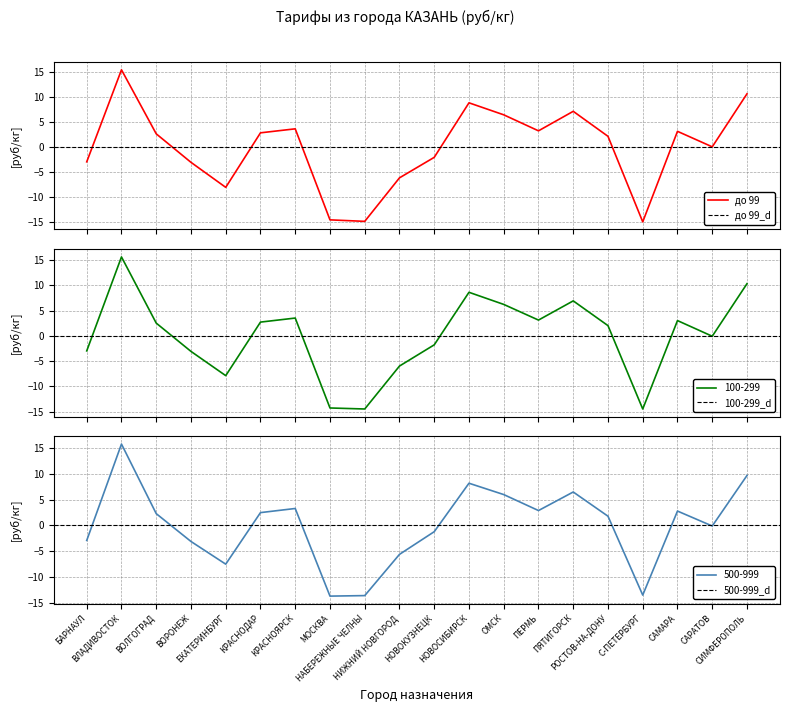

What is the value of the 500-999 point at the 19th from the left?

-0.1